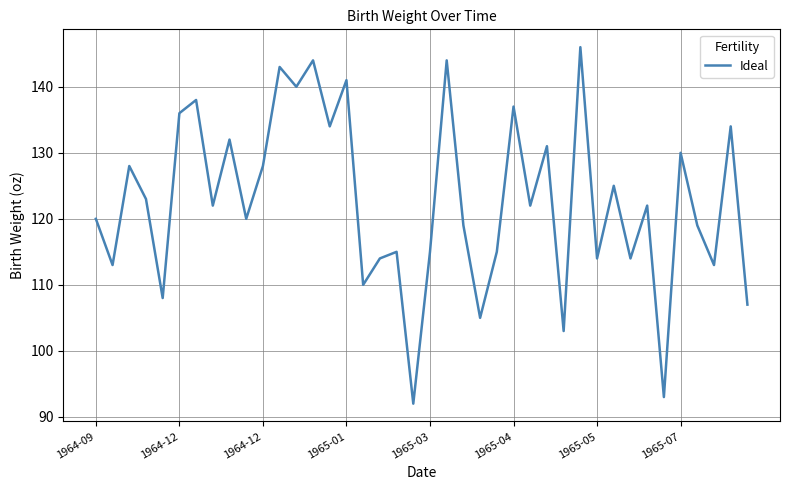

What is the smallest value displayed?

92